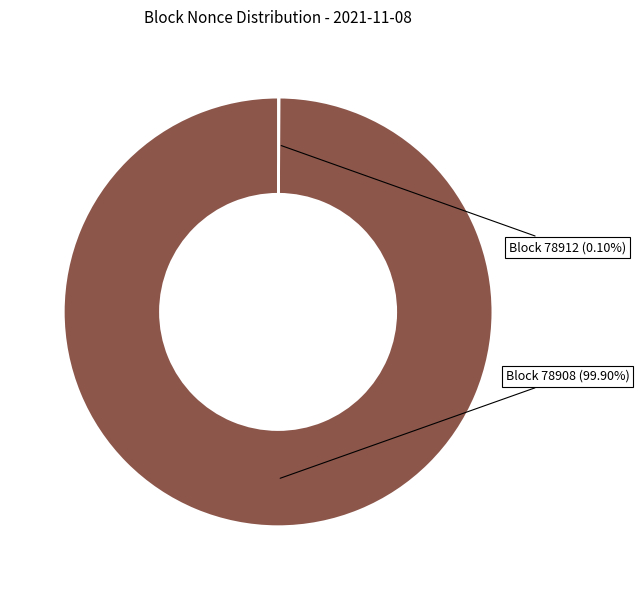

Does any single category account for the majority?

Yes